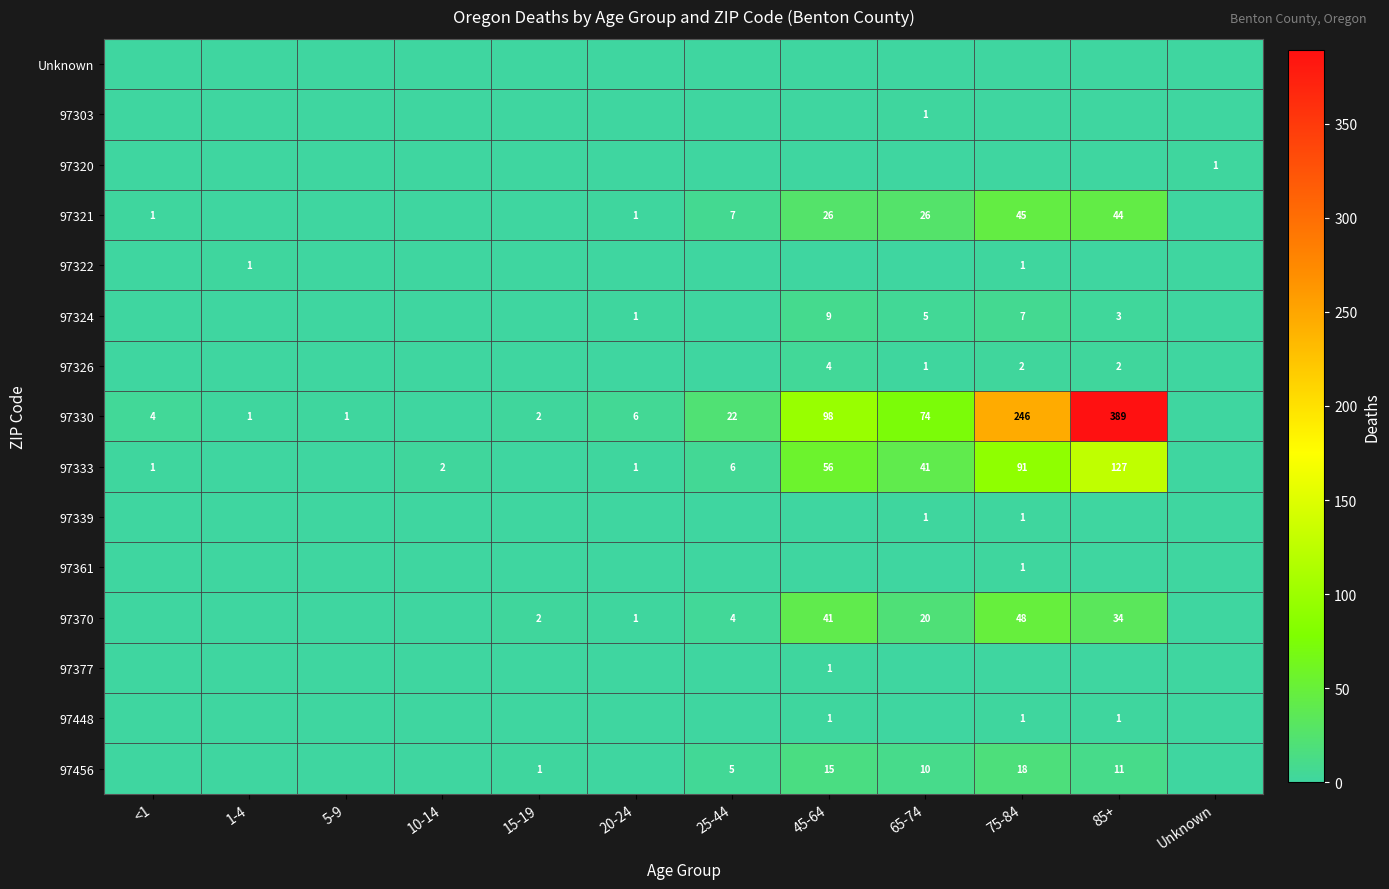

The value of 97377 at 45-64 is 0. True or false?

False